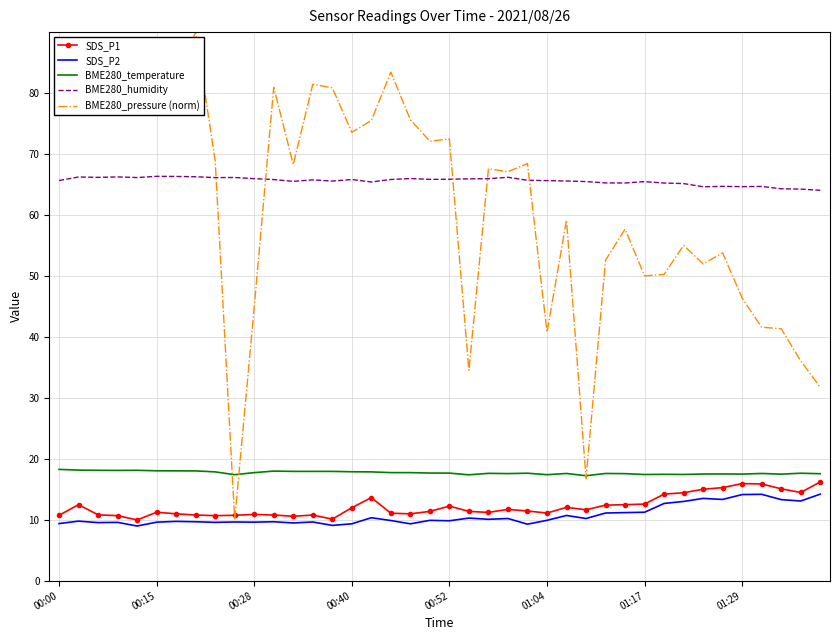

What is the highest value of the SDS_P2 series?

14.2